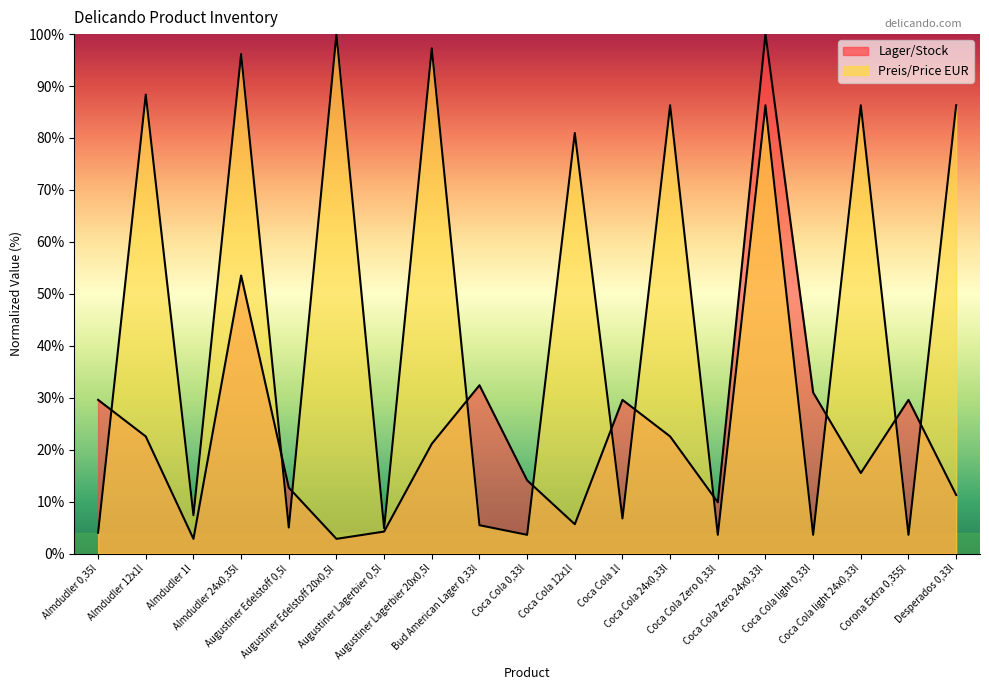

What is the difference between the highest and lowest values at Almdudler 1l?

4.5